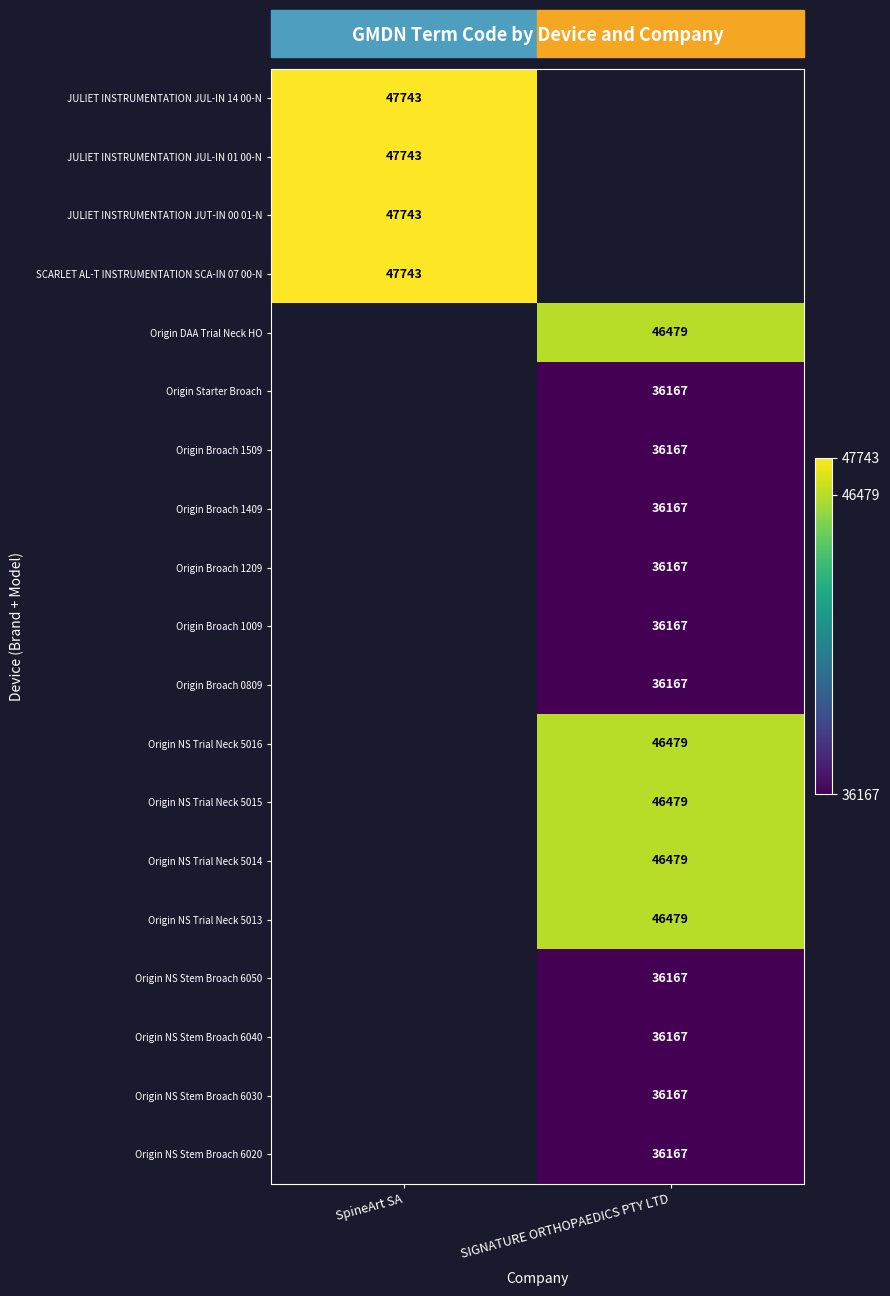

The Origin DAA Trial Neck HO series shows 69231 at SIGNATURE ORTHOPAEDICS PTY LTD. True or false?

False